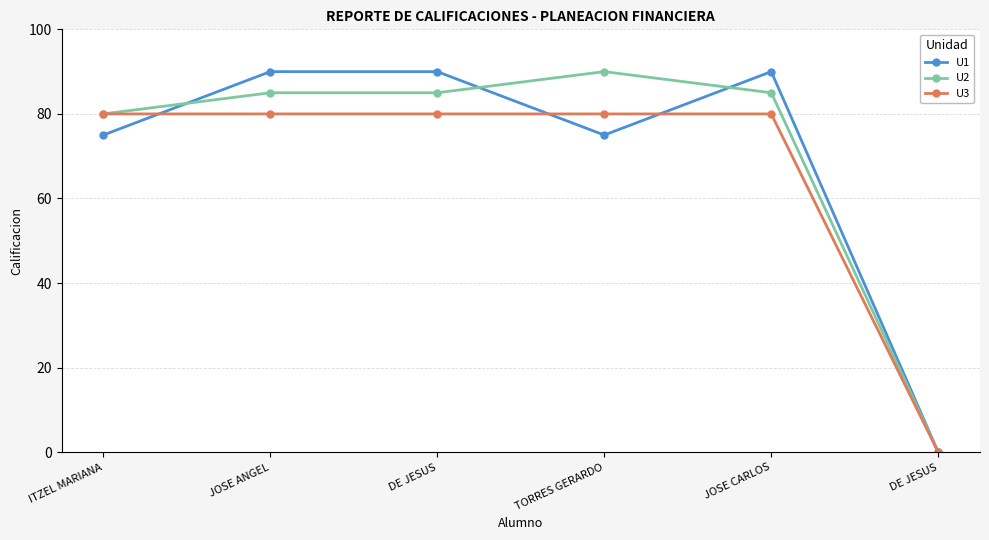

How many distinct data groups are displayed?

3